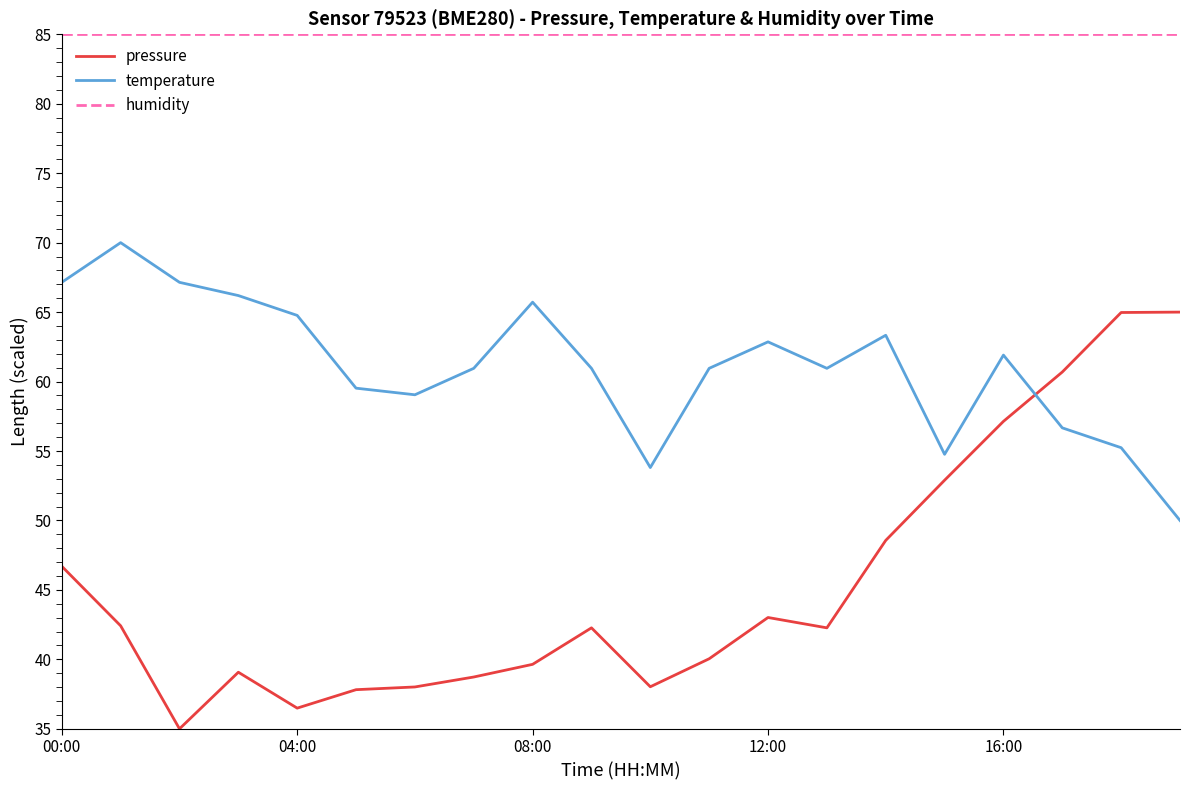

True or false: pressure and humidity cross at least once.

False